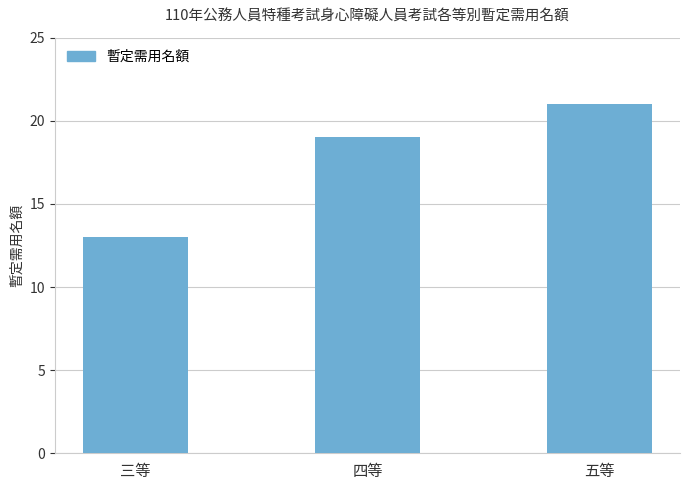

Approximately how many times larger is the value at 三等 compared to 四等?

0.7